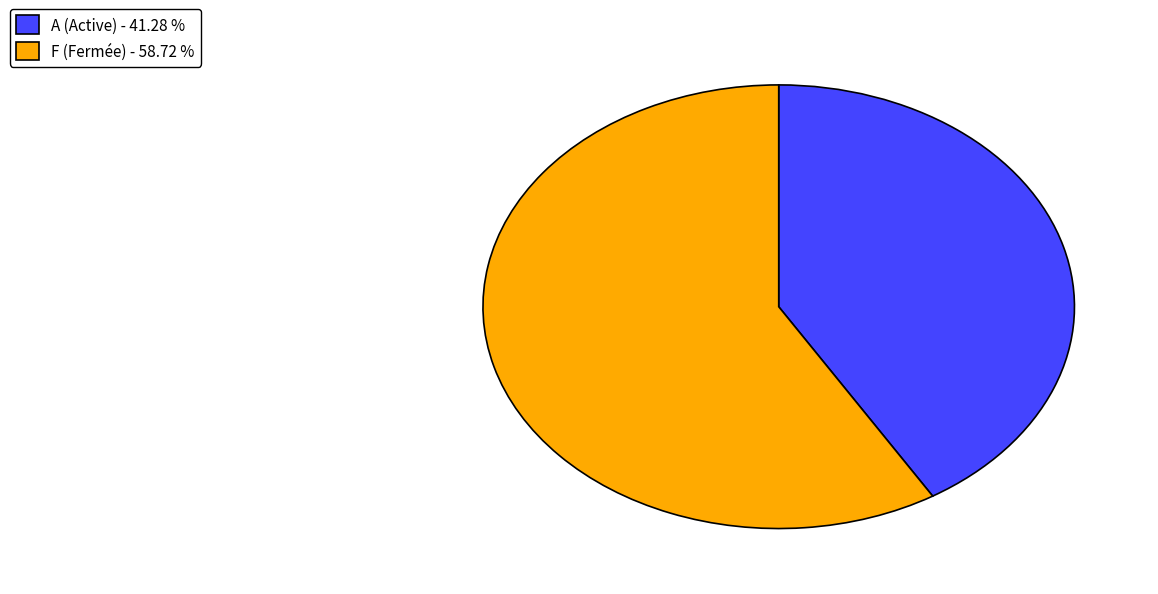

Does any single category account for the majority?

Yes